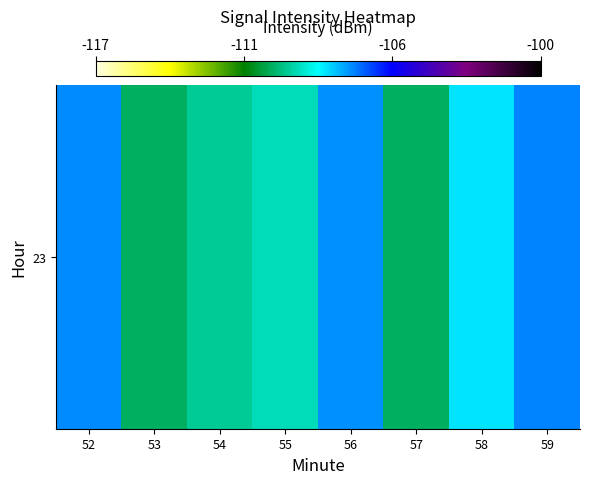

What is the change in value from 53 to 59?

+3.1